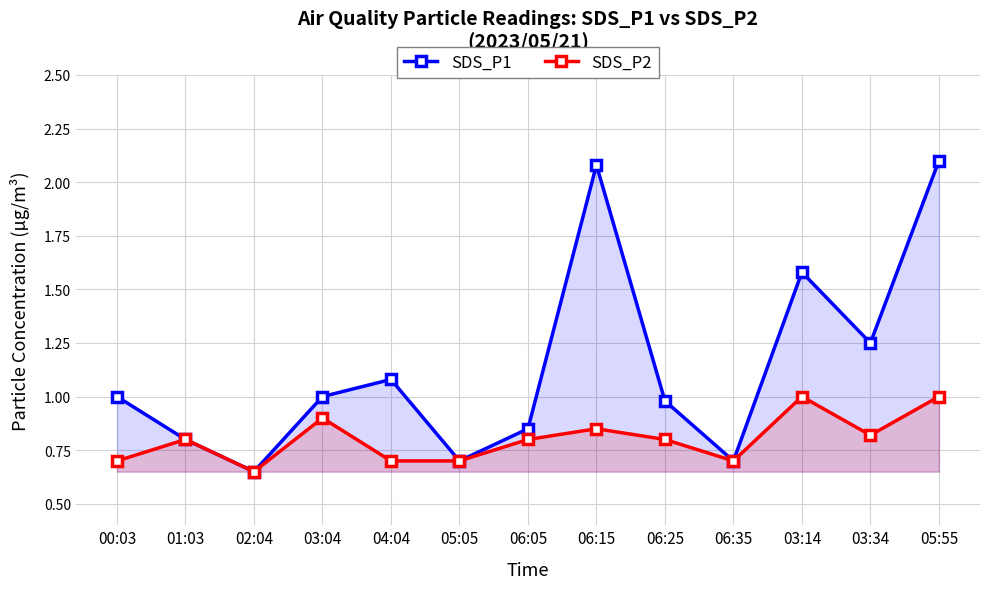

What is the sum of the SDS_P2 values at 06:25 and 03:34?

1.6